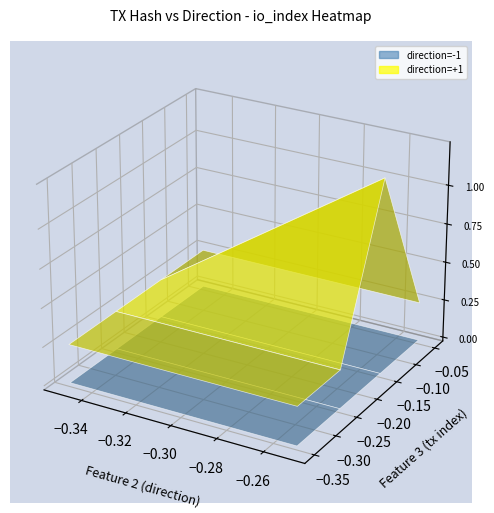

Which series has the widest spread of values?

direction_pos1